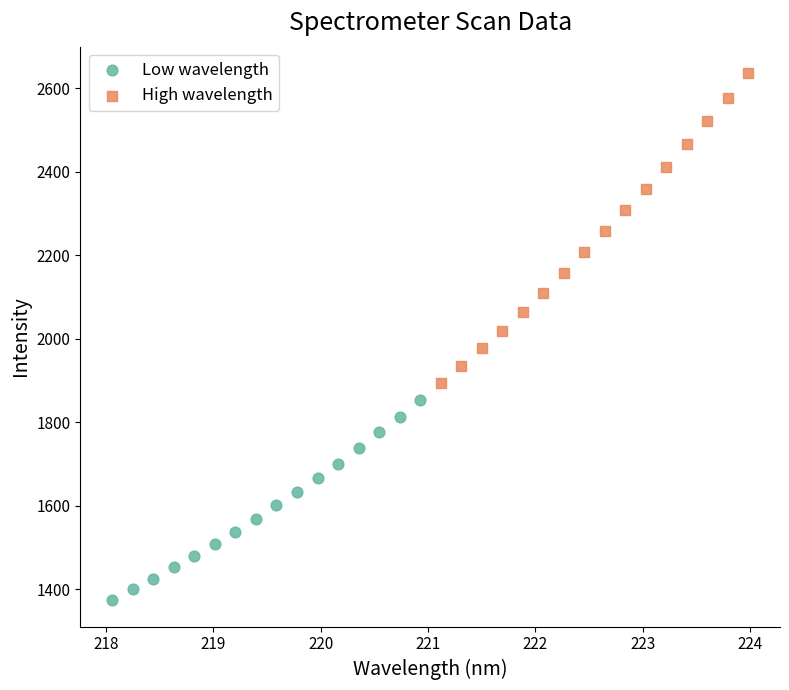

Which series has the widest spread of Y values?

High wavelength